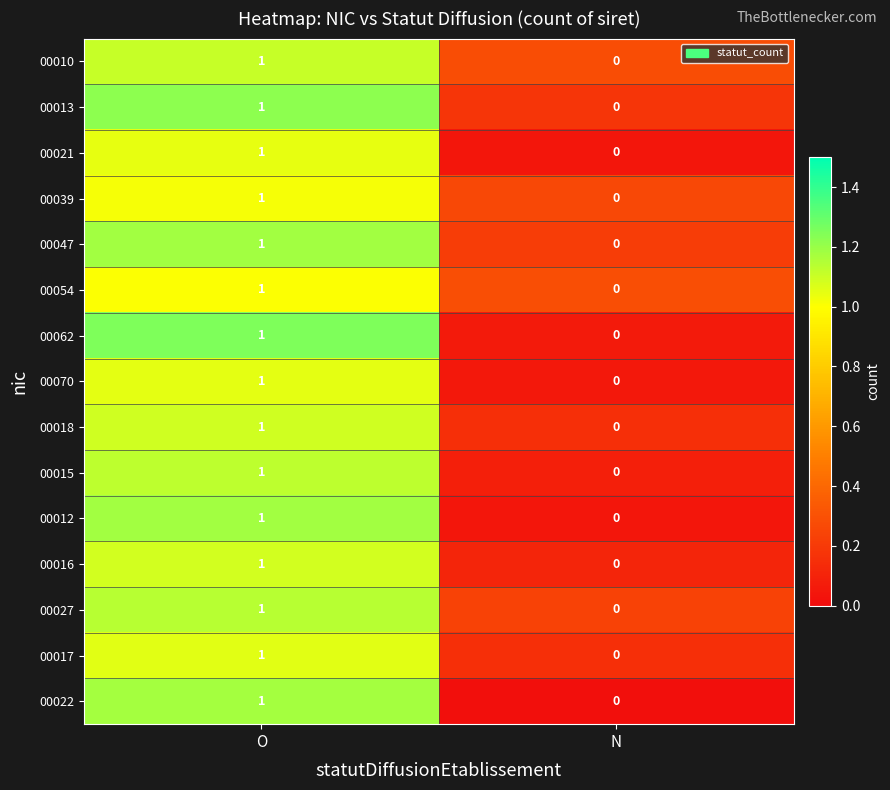

How many values in 00017 are above zero?

1